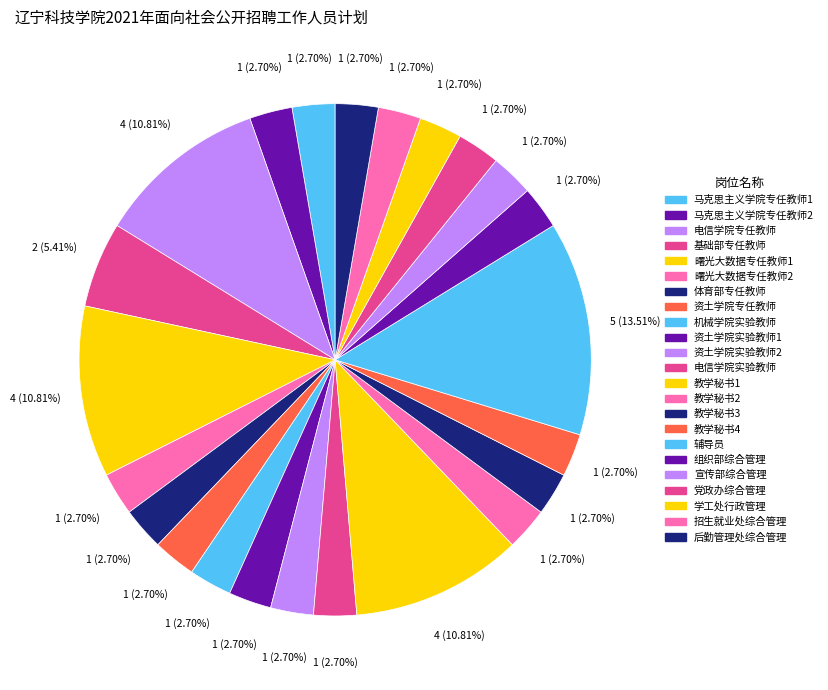

True or false: 曙光大数据专任教师1 accounts for 11% of the total.

True